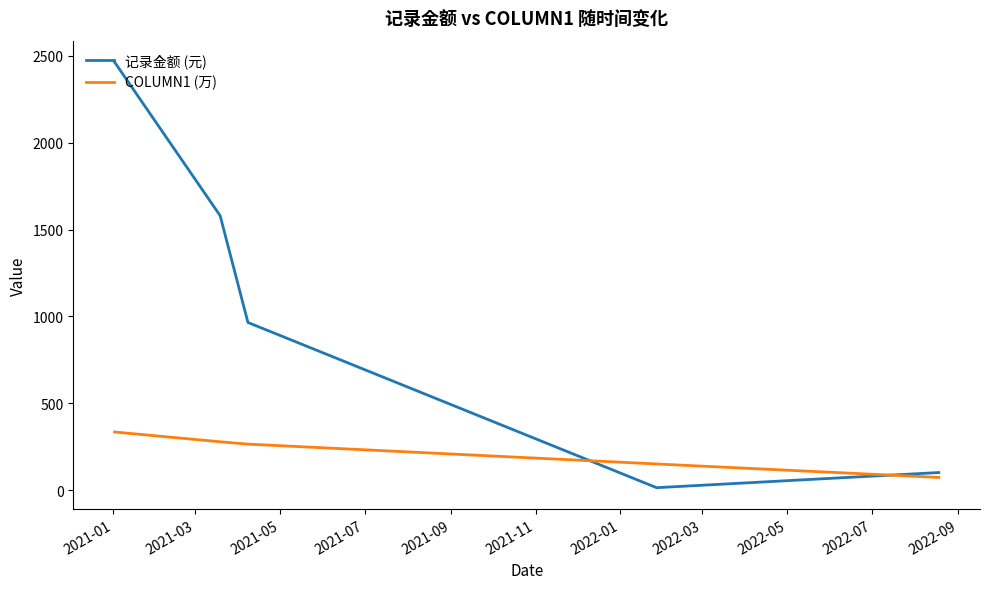

Which series has the largest total across all categories?

记录金额 (元)